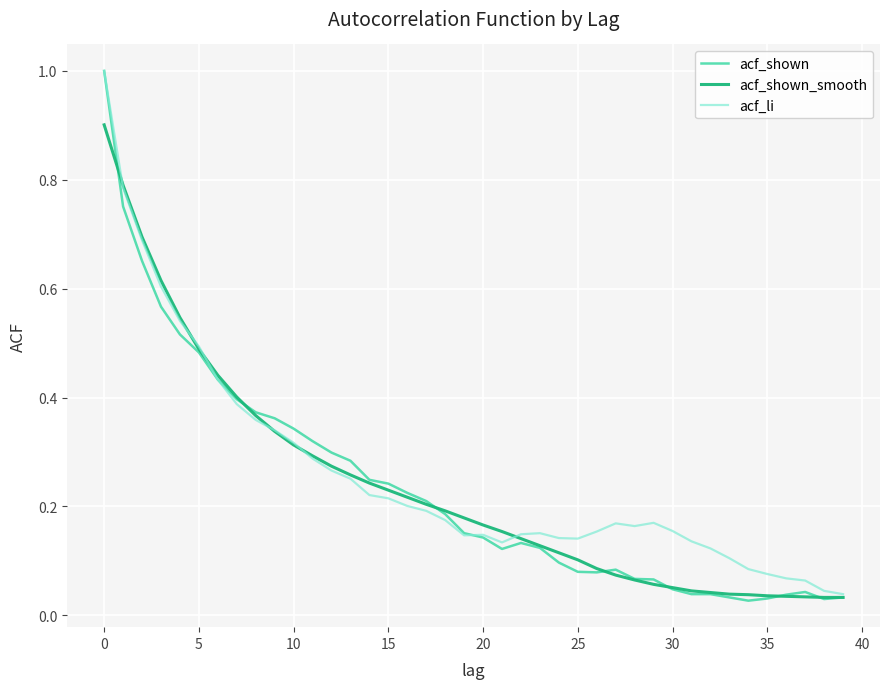

At how many categories does at least one series exceed 0?

40